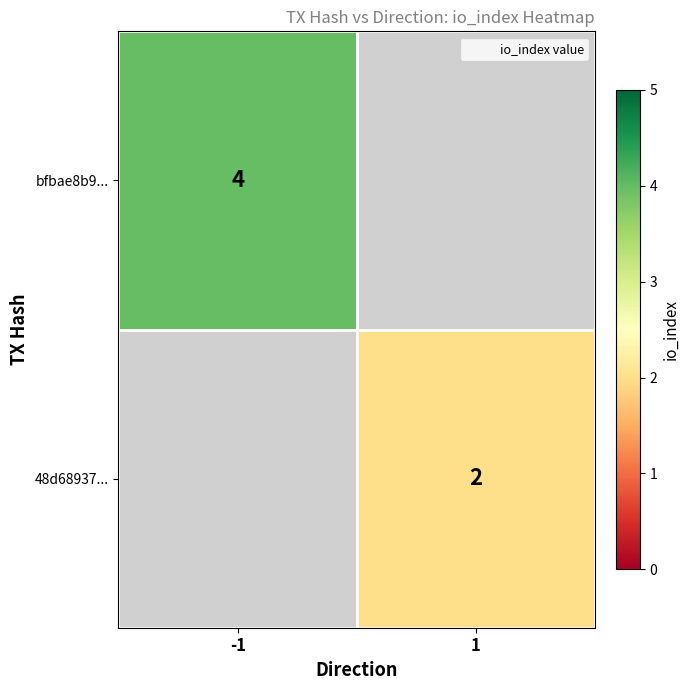

How many distinct data groups are displayed?

2